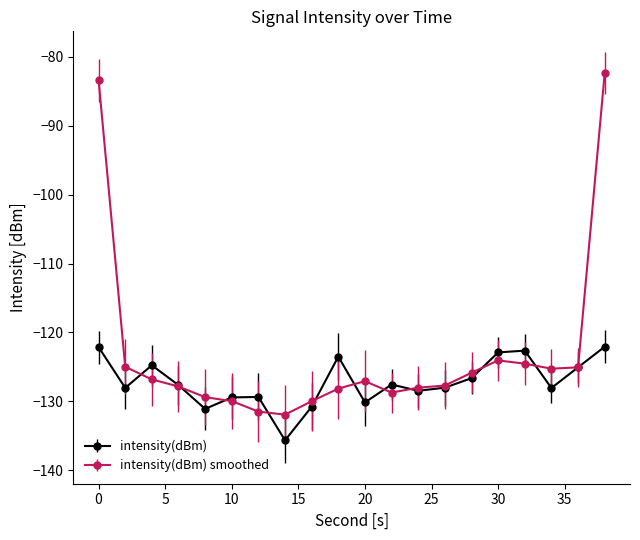

What is the minimum value shown in the chart?

-135.7